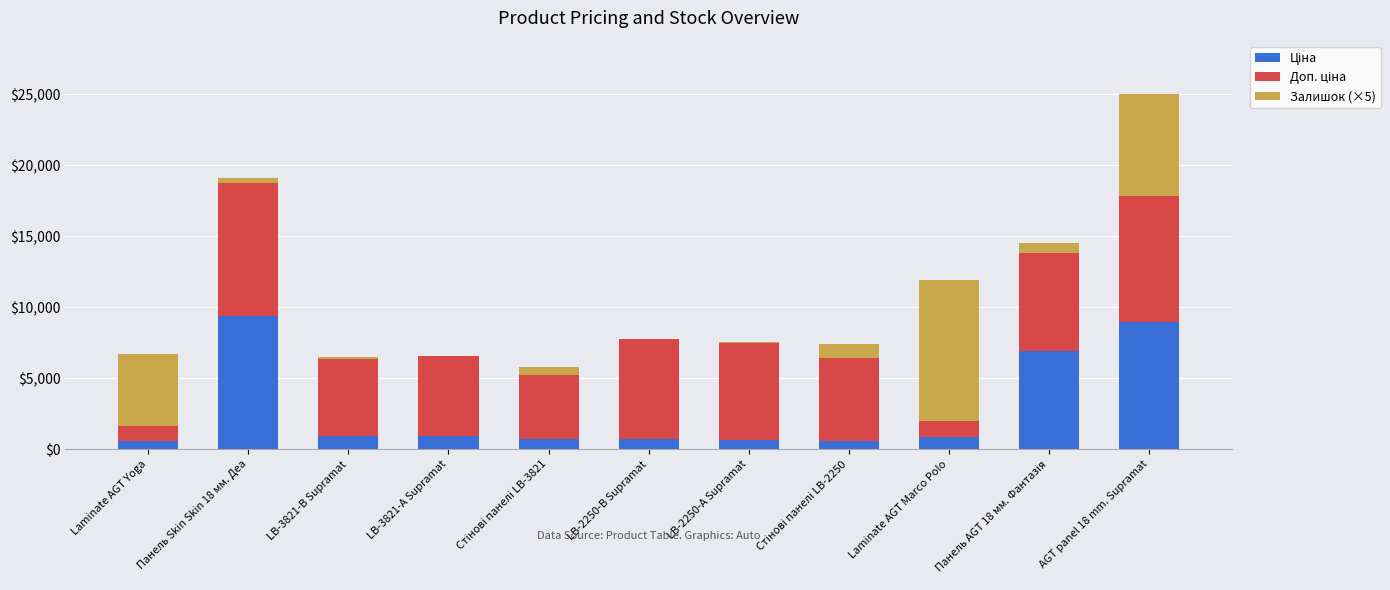

At which category is the sum across all series the highest?

AGT panel 18 mm. Supramat